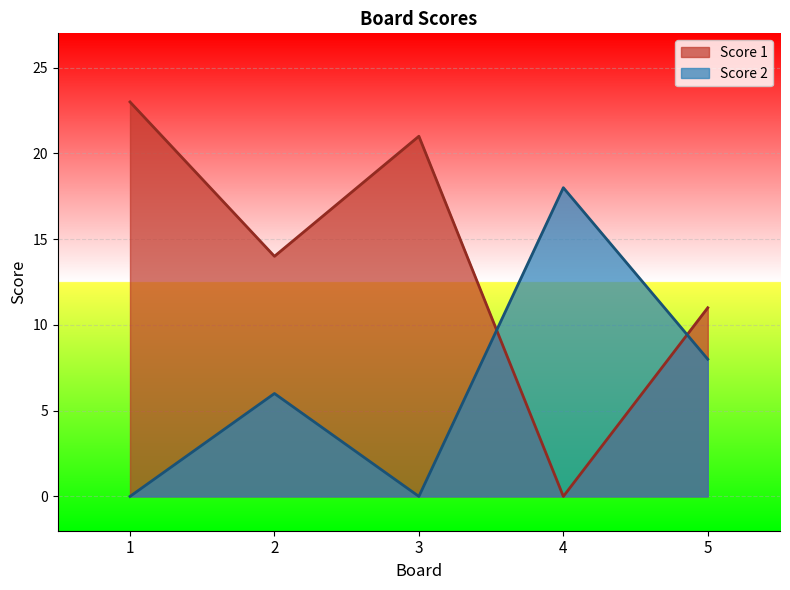

What is the spread (max minus min) of values at 3?

21